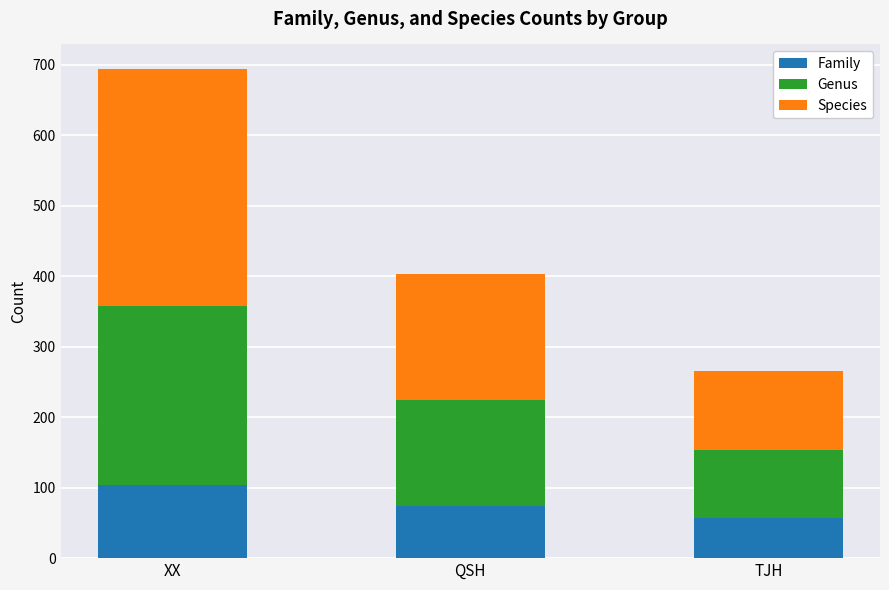

Does the chart contain any negative values?

No